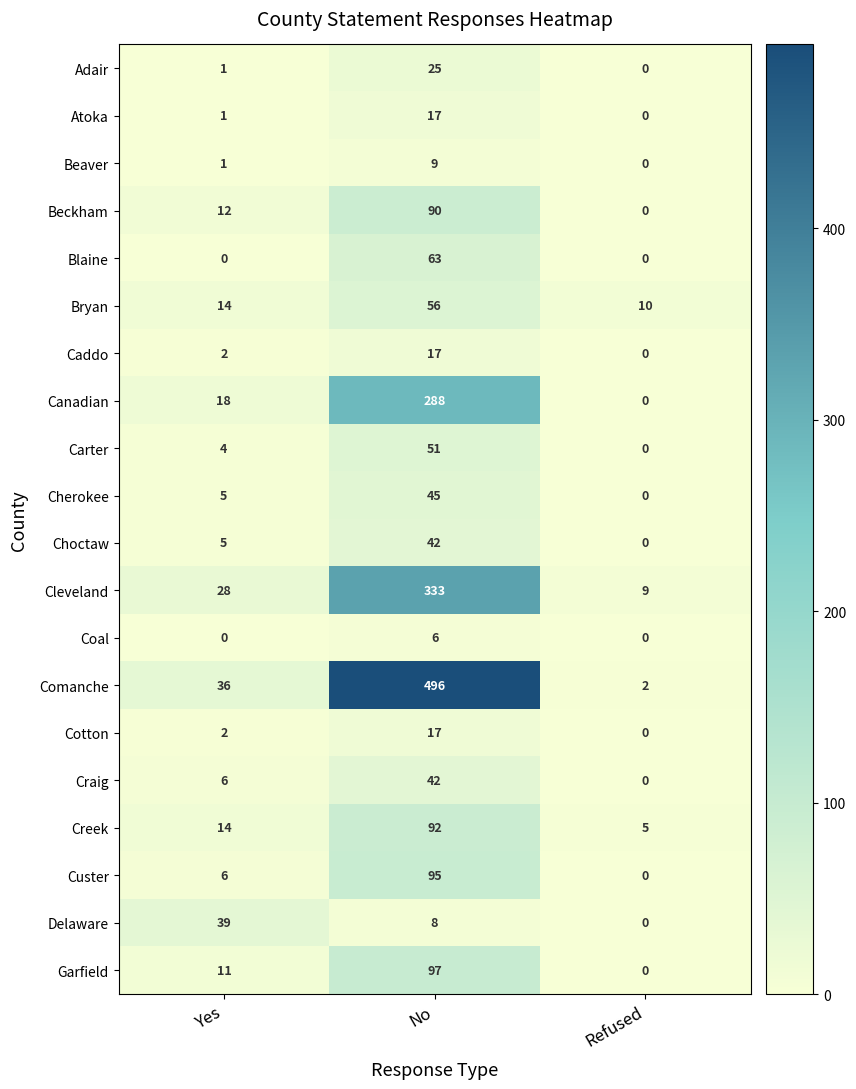

Is it true that Cleveland equals 333 at No?

True